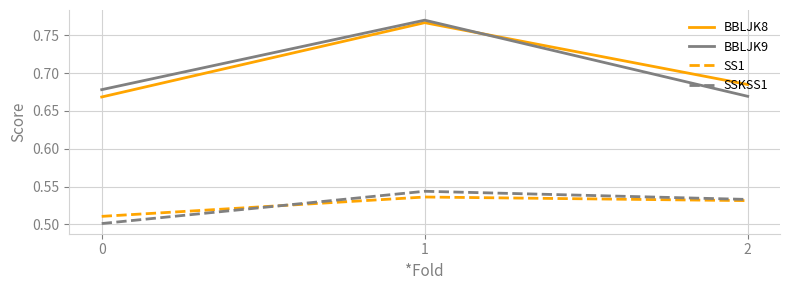

Rank the categories by SS1 value from highest to lowest.

1, 2, 0